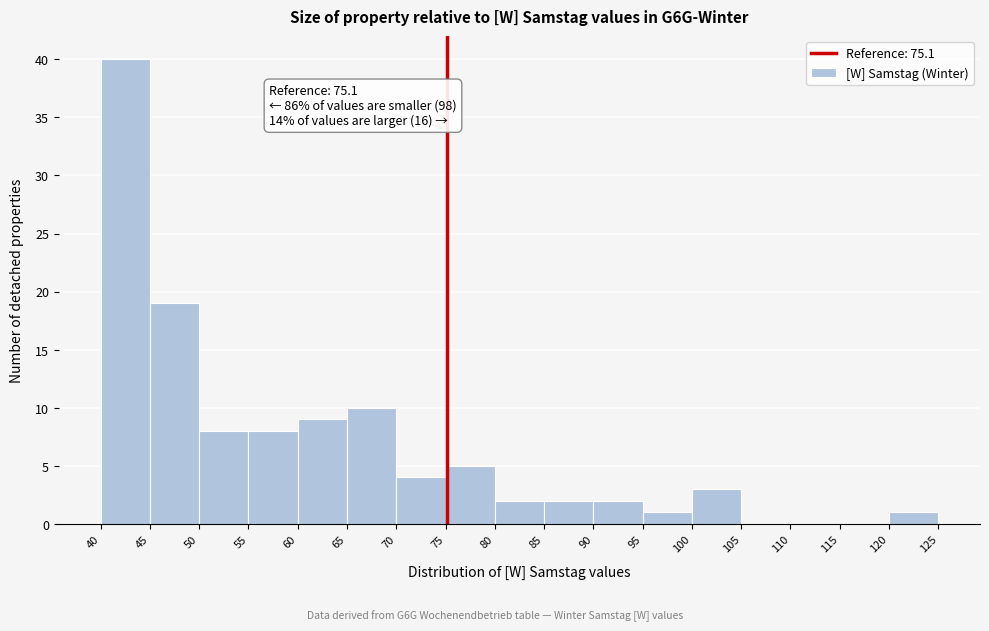

Which range on the x-axis has the tallest bar?

40 to 45